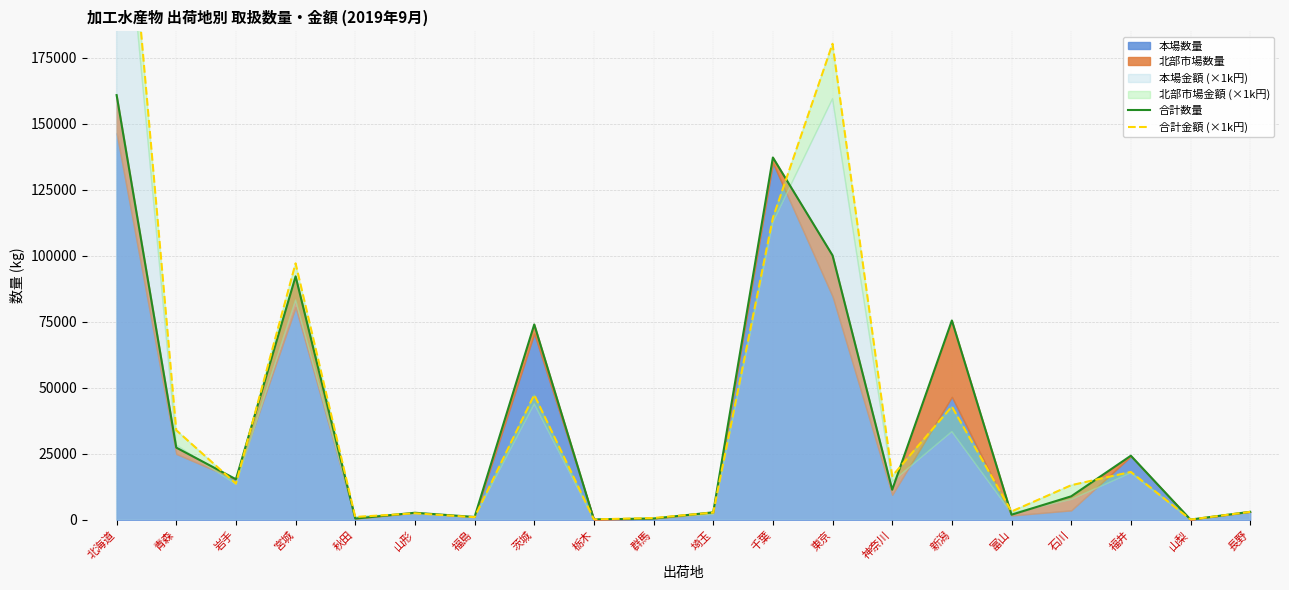

Which series has the largest total across all categories?

合計金額 (×1k円)